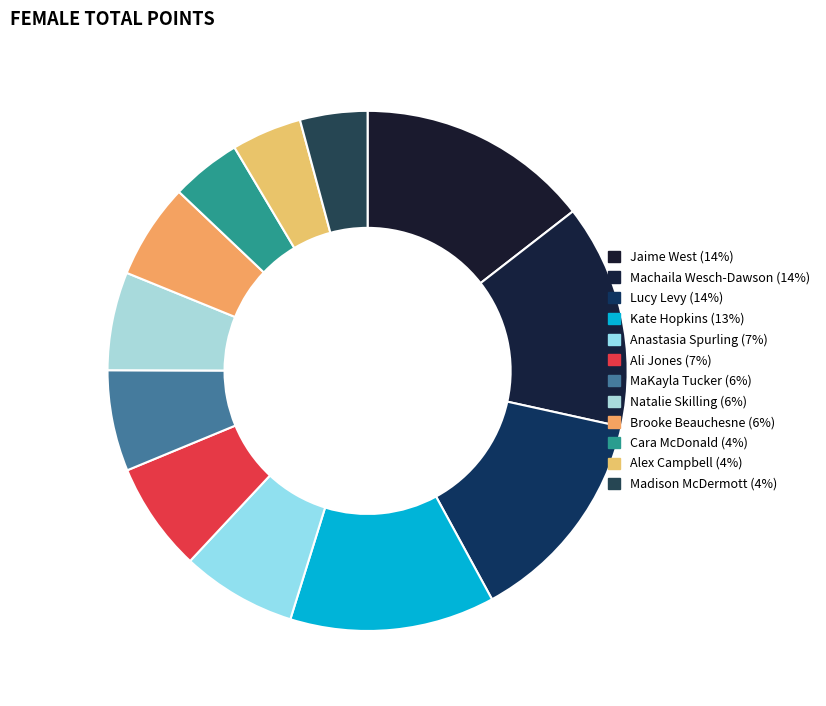

The MaKayla Tucker slice represents 6% of the pie. True or false?

True